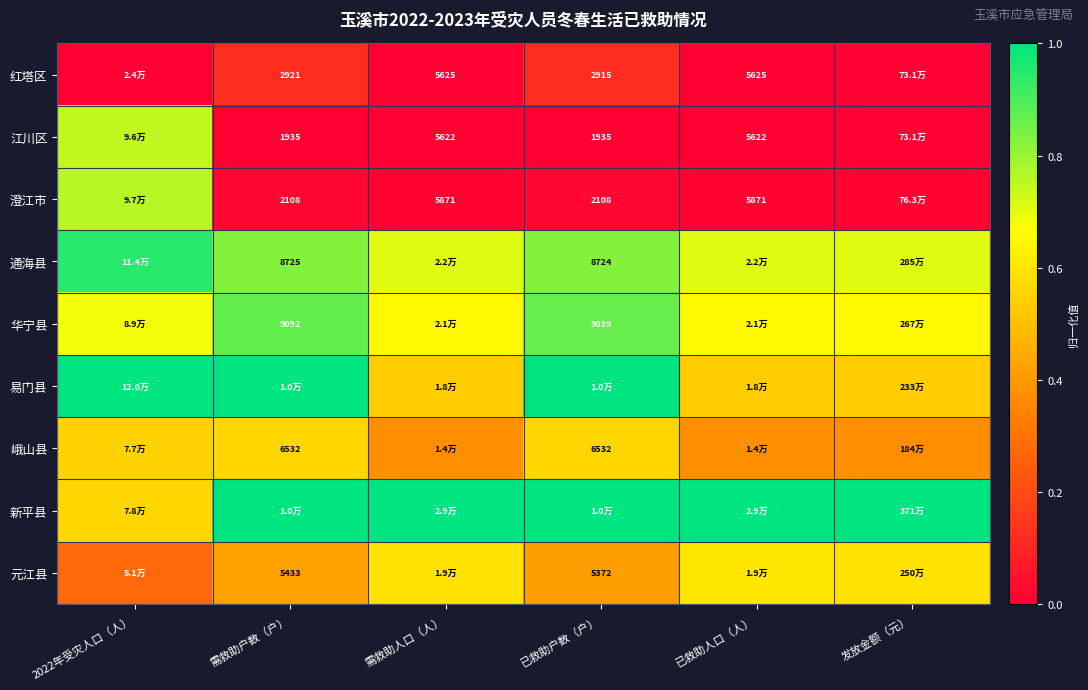

How many categories are shown in the chart?

6